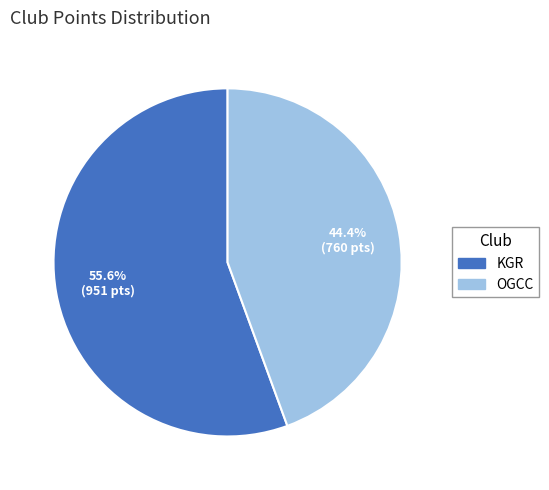

How many segments does this pie chart have?

2